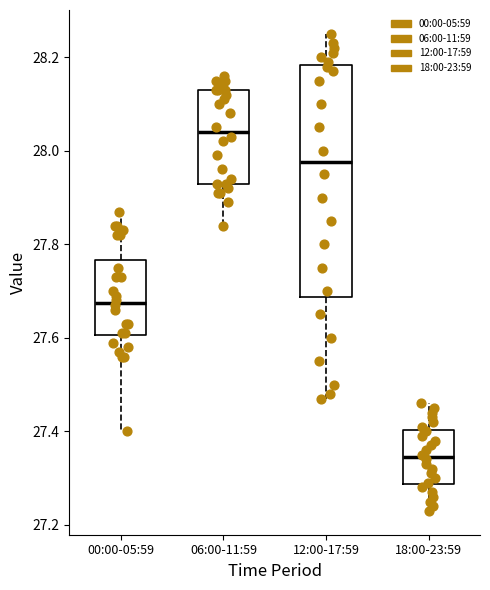

Which box has the highest median line?

06:00-11:59